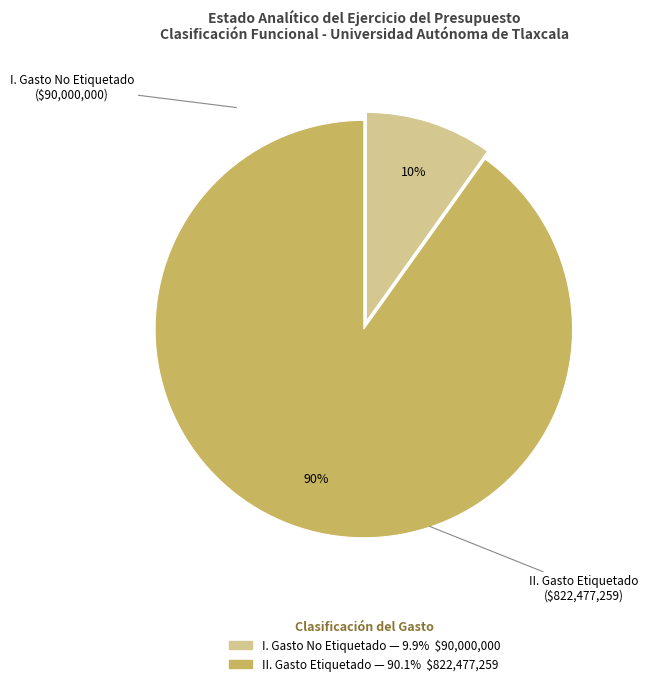

To the nearest percent, what is the difference between the largest and smallest slice percentages?

80%